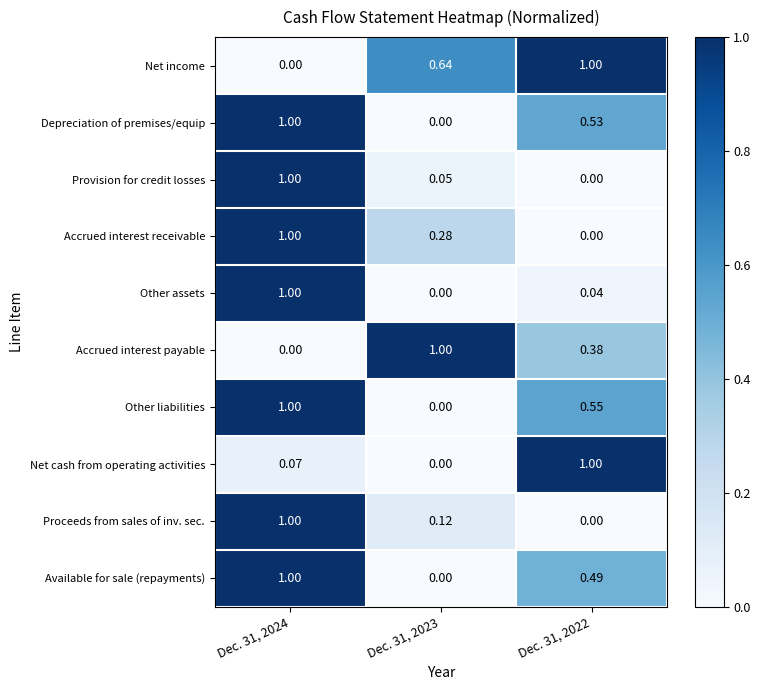

Is the value of Proceeds from sales of inv. sec. at Dec. 31, 2024 greater than the value of Other assets at Dec. 31, 2023?

Yes